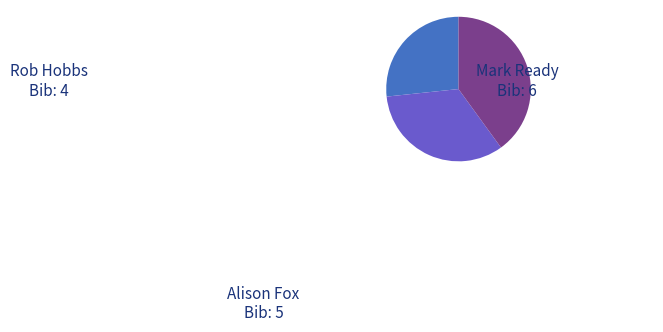

Does any single category account for the majority?

No